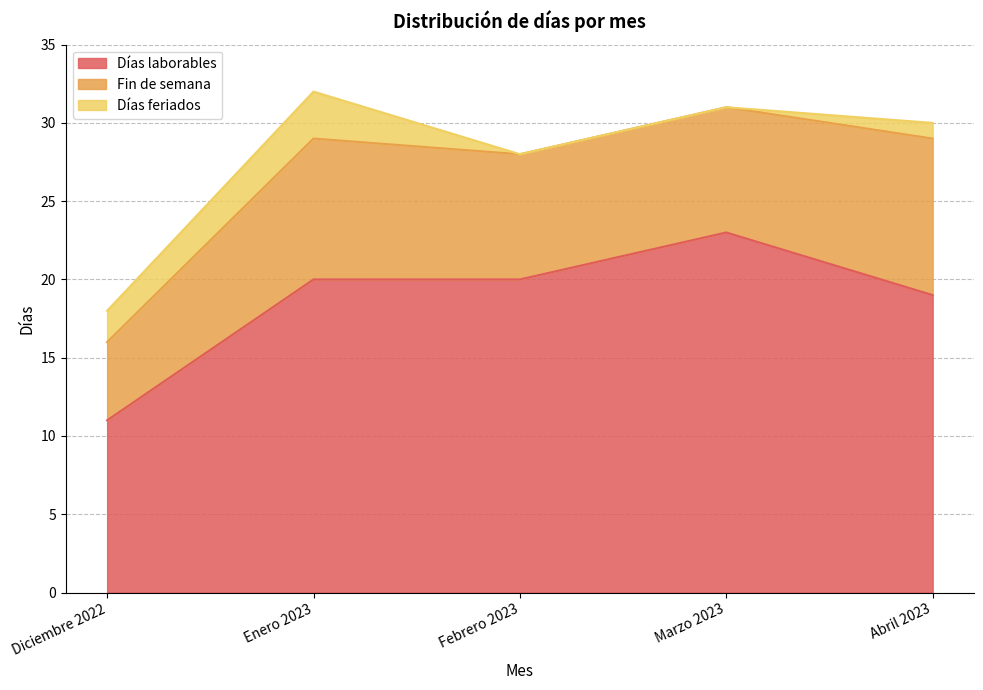

How many lines are shown in the chart?

3